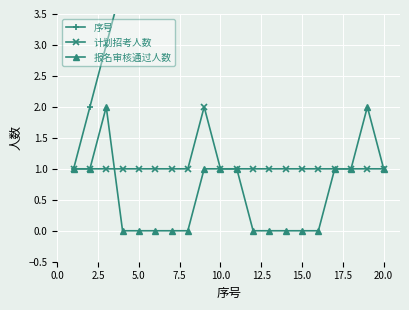

True or false: 计划招考人数 has a value of 1 at 10.0.

True